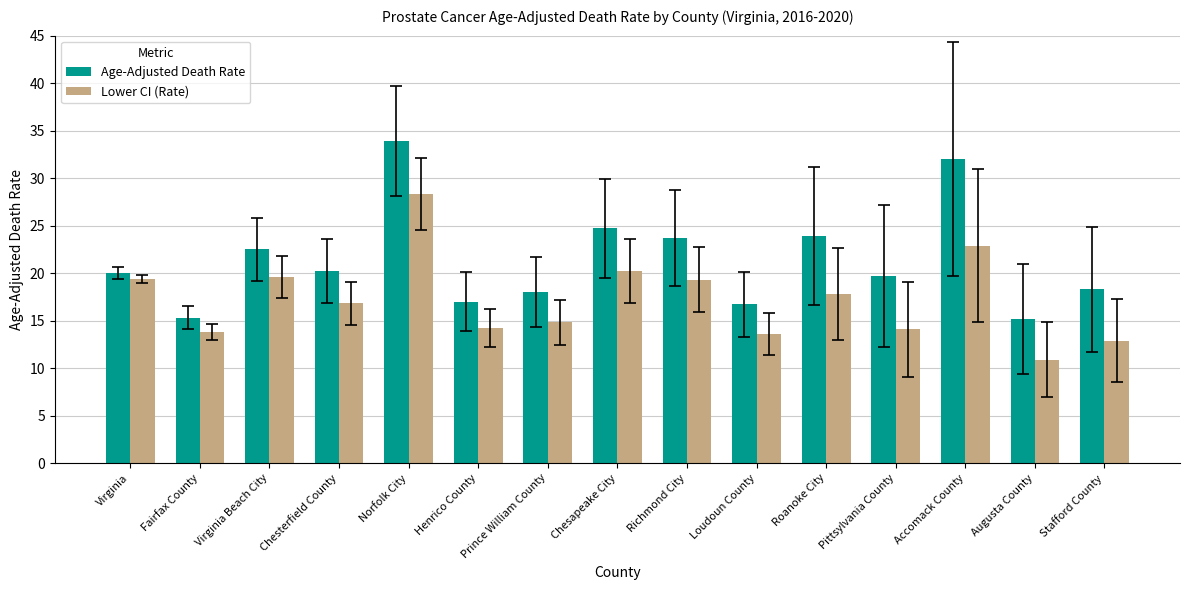

What is the highest value of the Age-Adjusted Death Rate series?

33.9